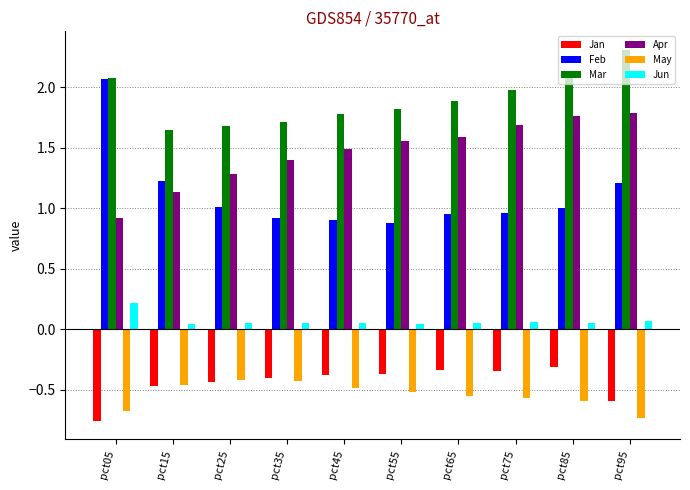

Which series has the largest total across all categories?

Mar